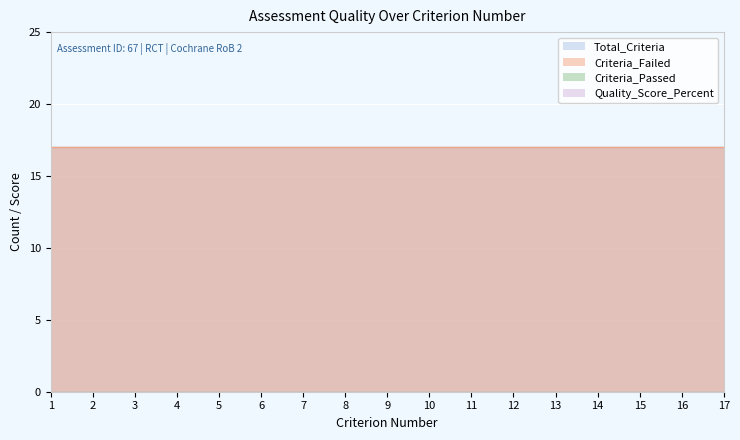

The Criteria_Failed series shows 17 at 5. True or false?

True